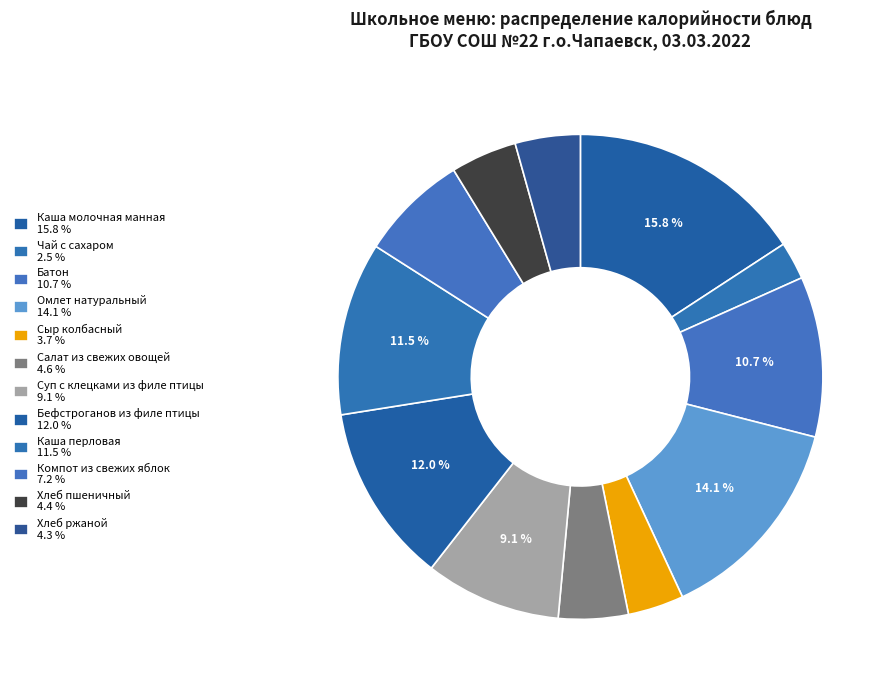

How many slices are in this pie chart?

12